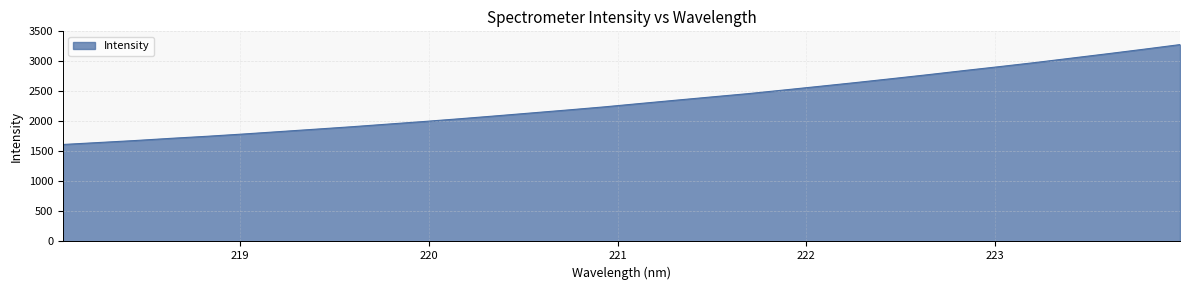

How many distinct data groups are displayed?

1